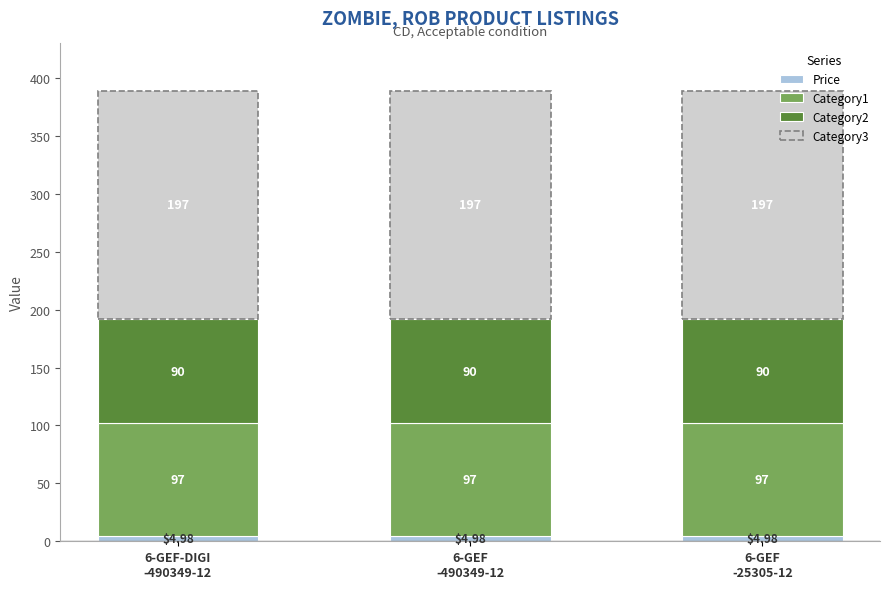

Which series has the largest total across all categories?

Category3